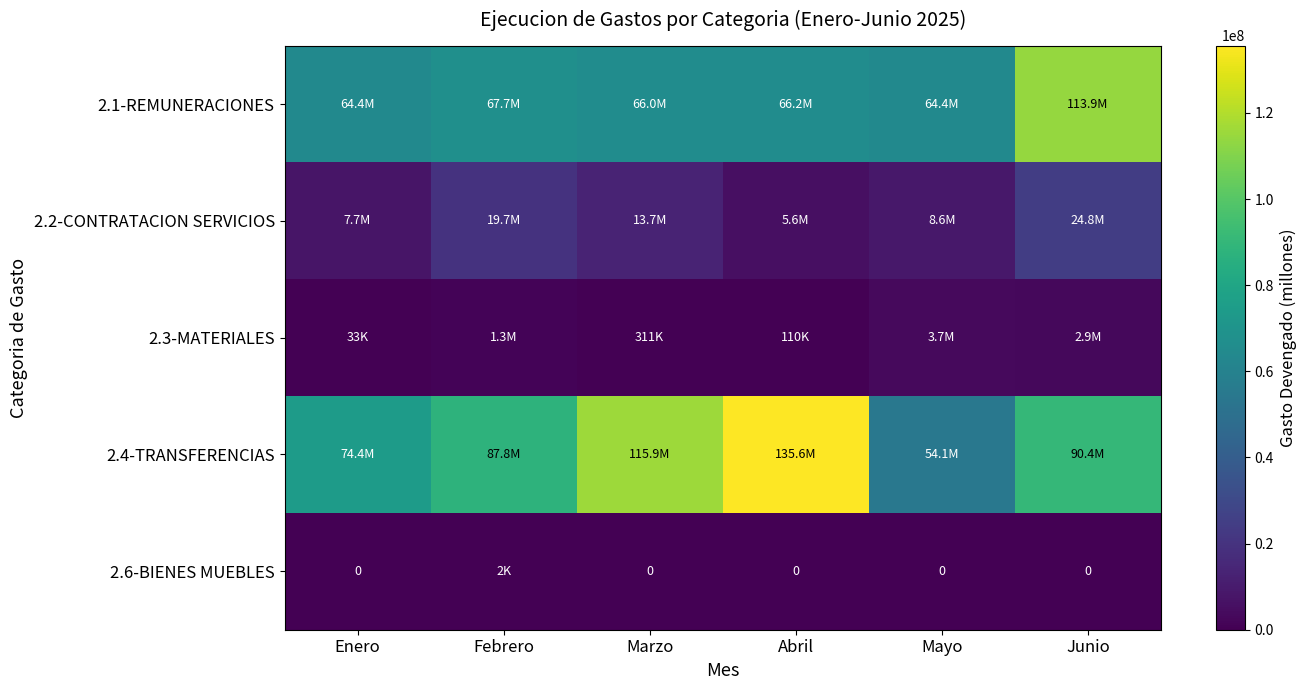

What is the sum of all 2.2-CONTRATACION SERVICIOS values?

80109519.4